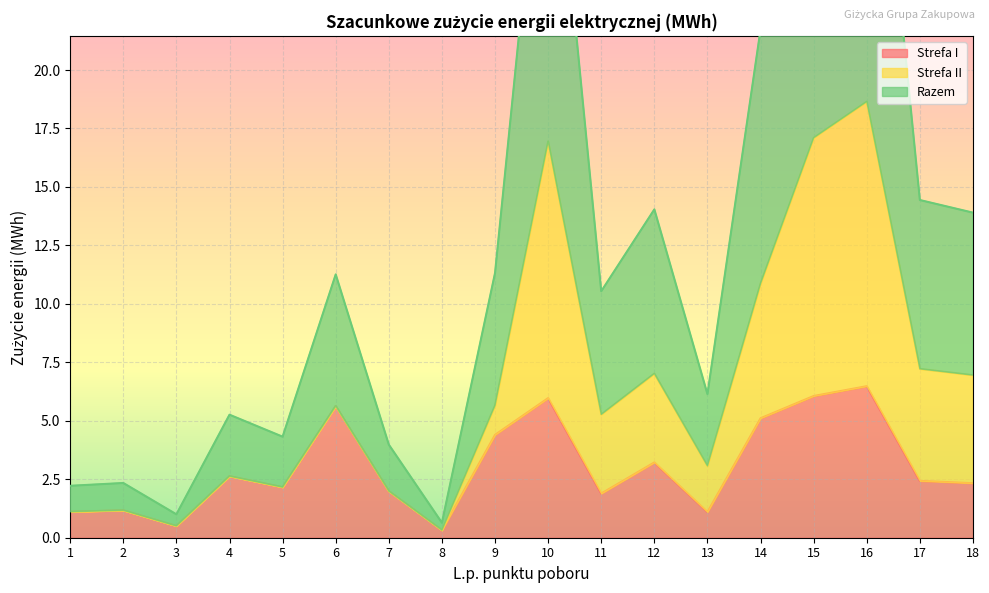

At which label does Strefa I first exceed 2?

4